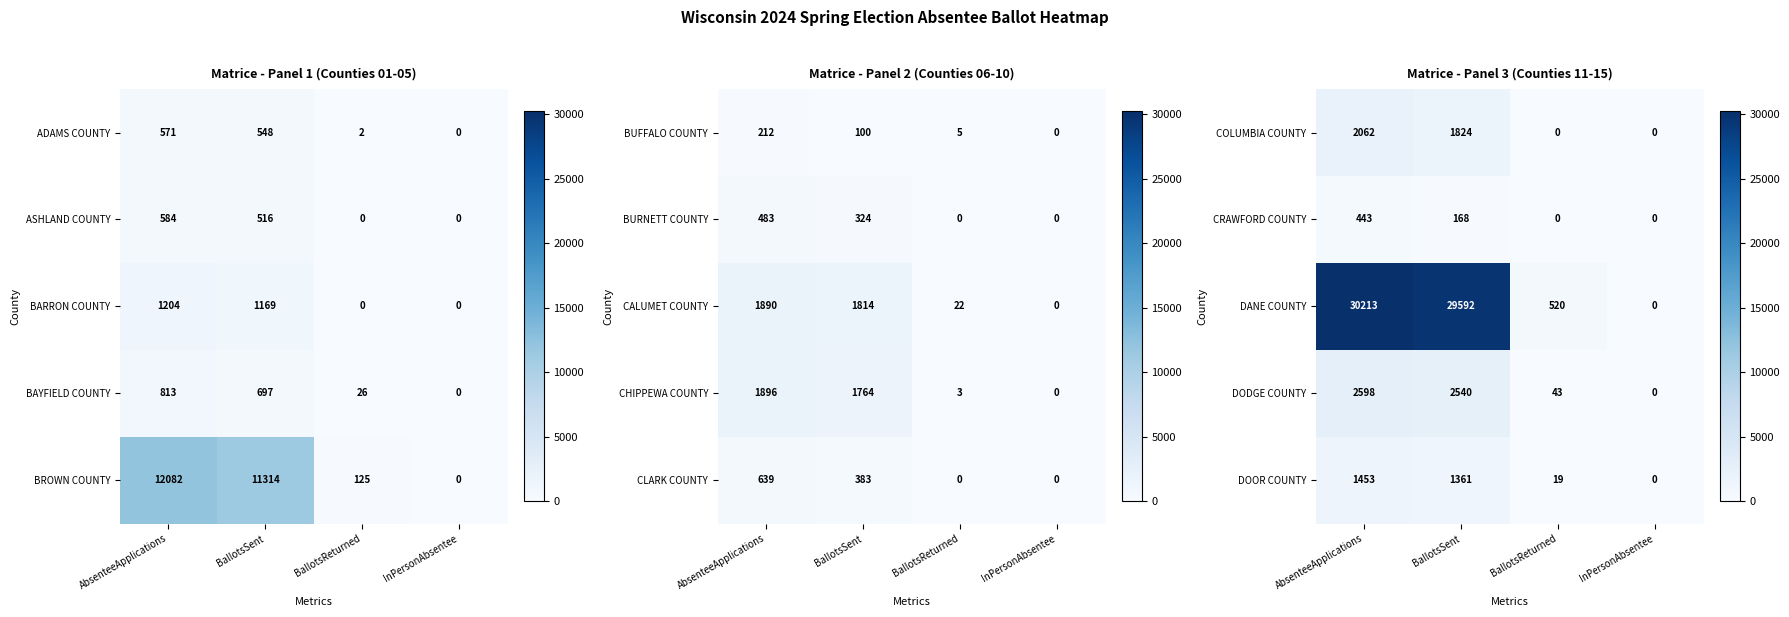

What is the difference between the maximum and minimum values in the COLUMBIA COUNTY series?

2062